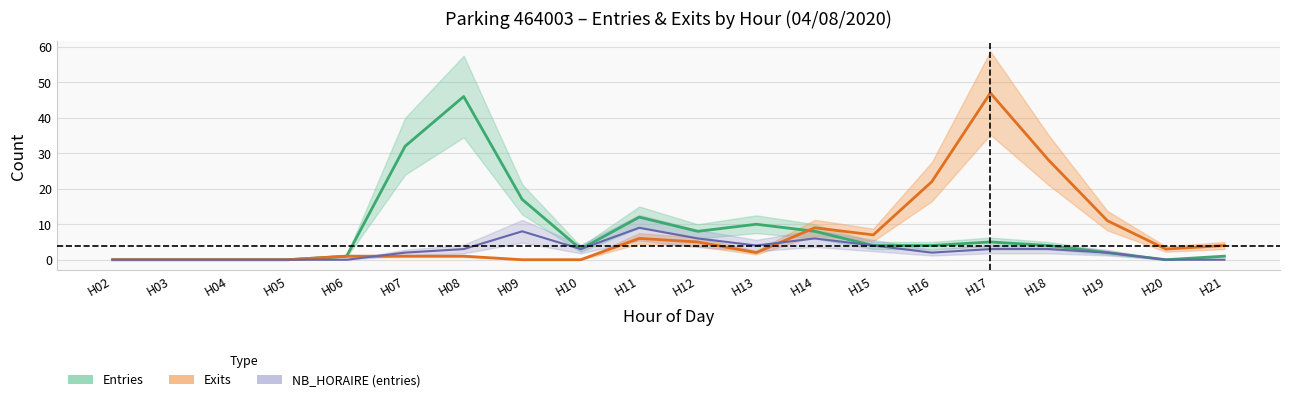

True or false: Entries NB_HORAIRE has a value of 11 at H12.

False